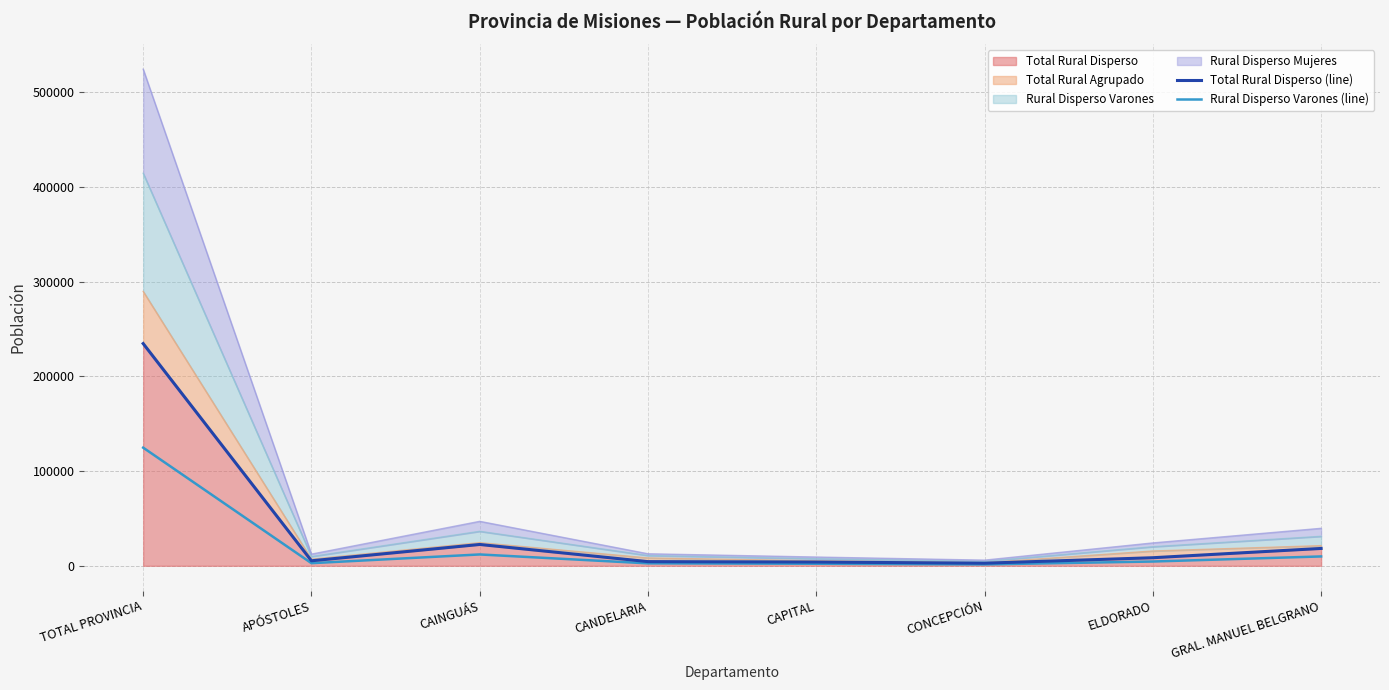

Is it true that Rural Disperso Varones (line) equals 4160 at GRAL. MANUEL BELGRANO?

False